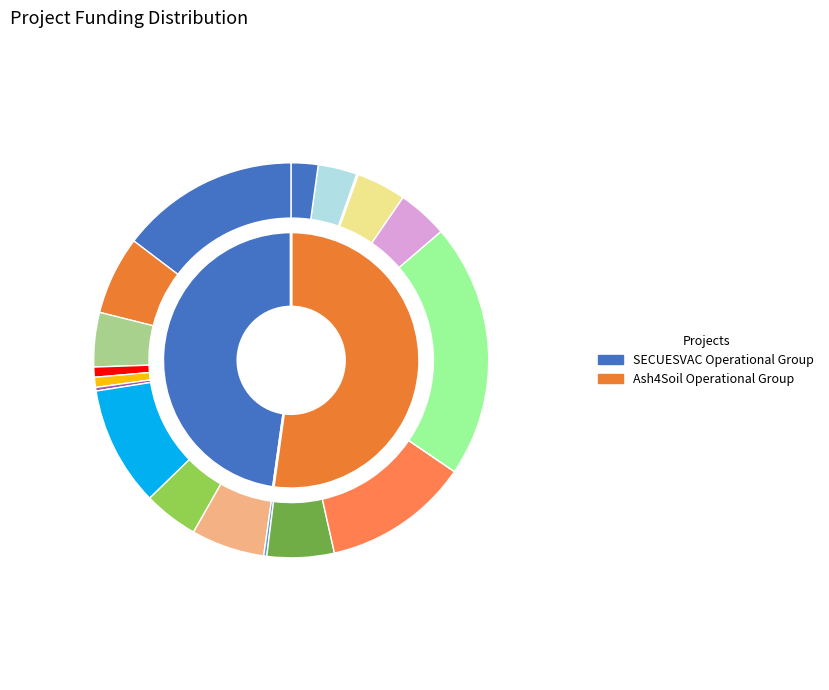

Which category has the smallest portion of the pie?

SECUESVAC Operational Group